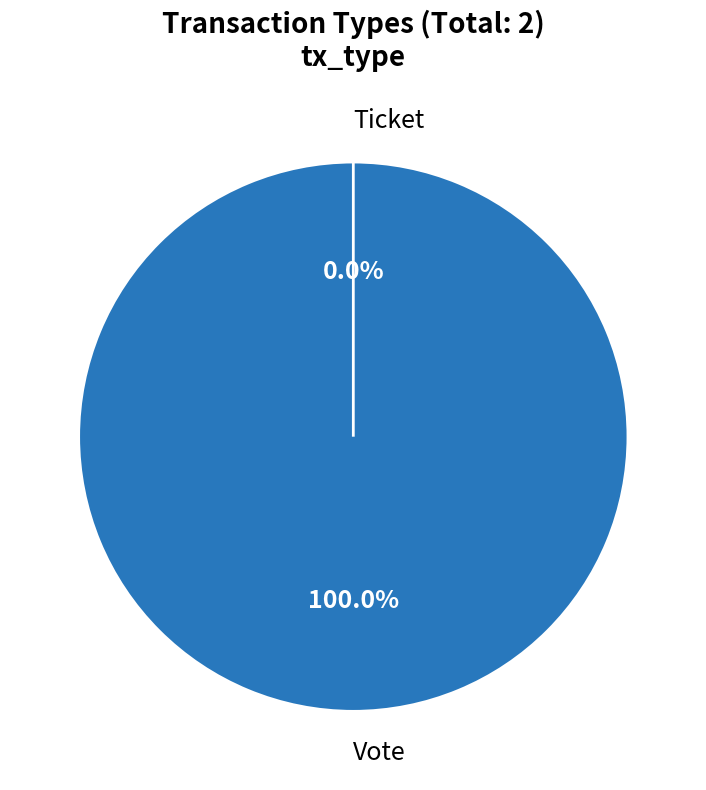

Is the sum of Vote and Ticket greater than half?

Yes